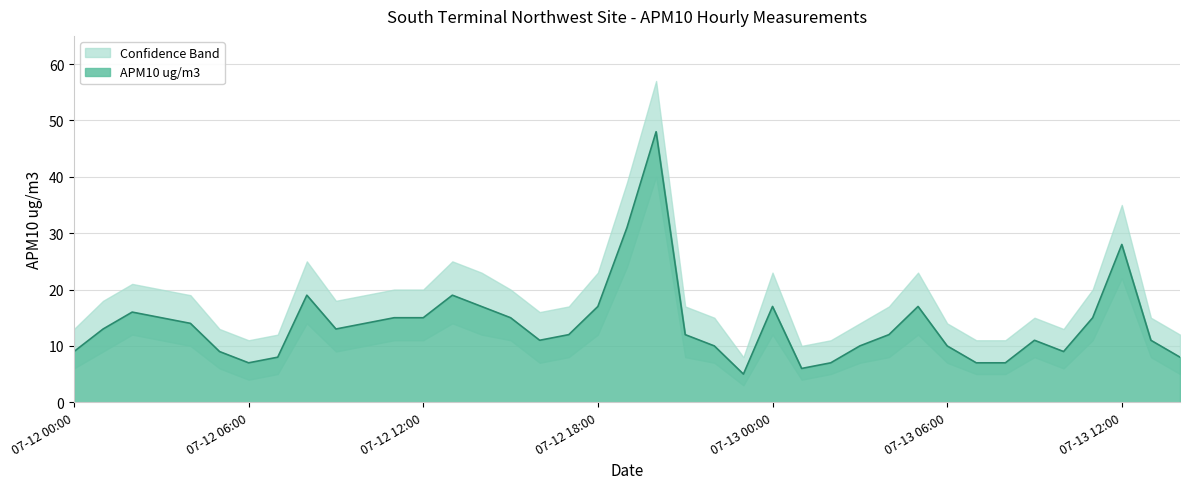

Reading left to right, what are all the values shown in this chart?

9	13	16	15	14	9	7	8	19	13	14	15	15	19	17	15	11	12	17	31	48	12	10	5	17	6	7	10	12	17	10	7	7	11	9	15	28	11	8